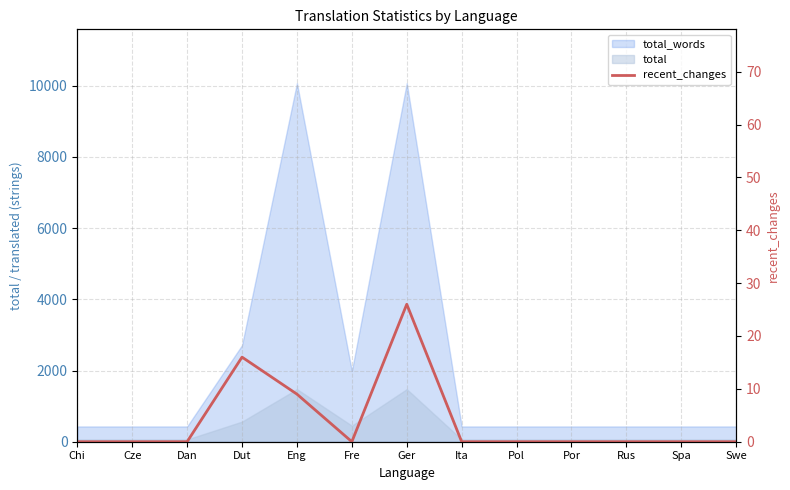

Does the chart display data point markers on the line(s)?

No